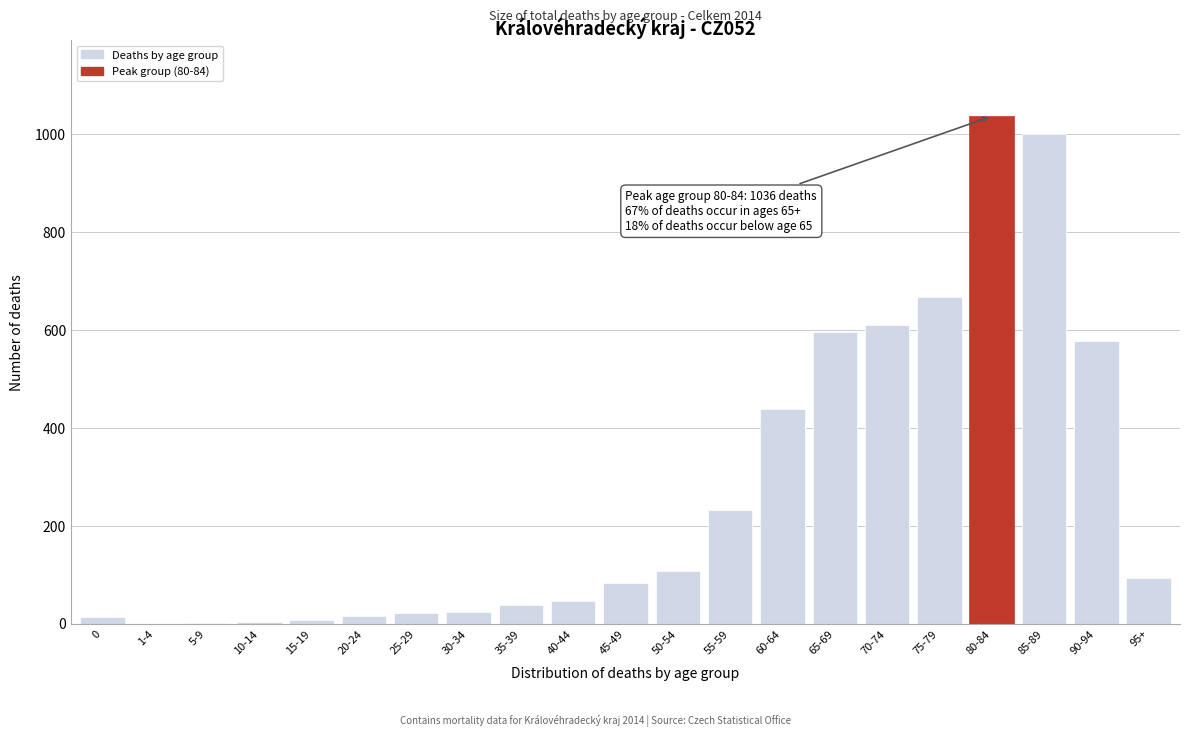

Approximately how many times larger is the value at 85-89 compared to 95+?

10.8